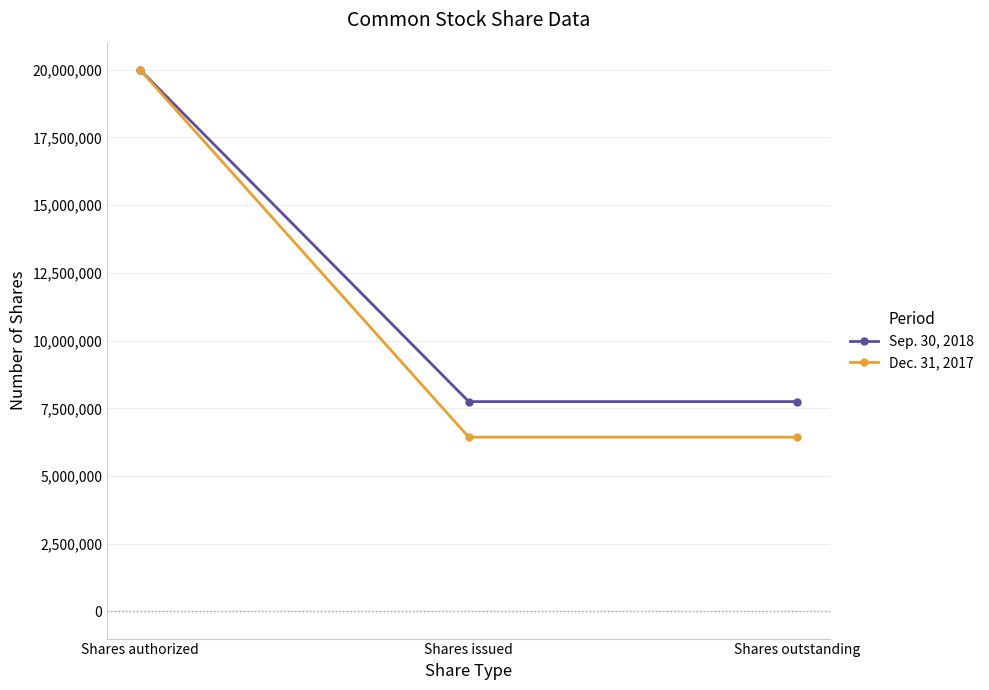

True or false: Sep. 30, 2018 has a value of 6630792 at Shares authorized.

False